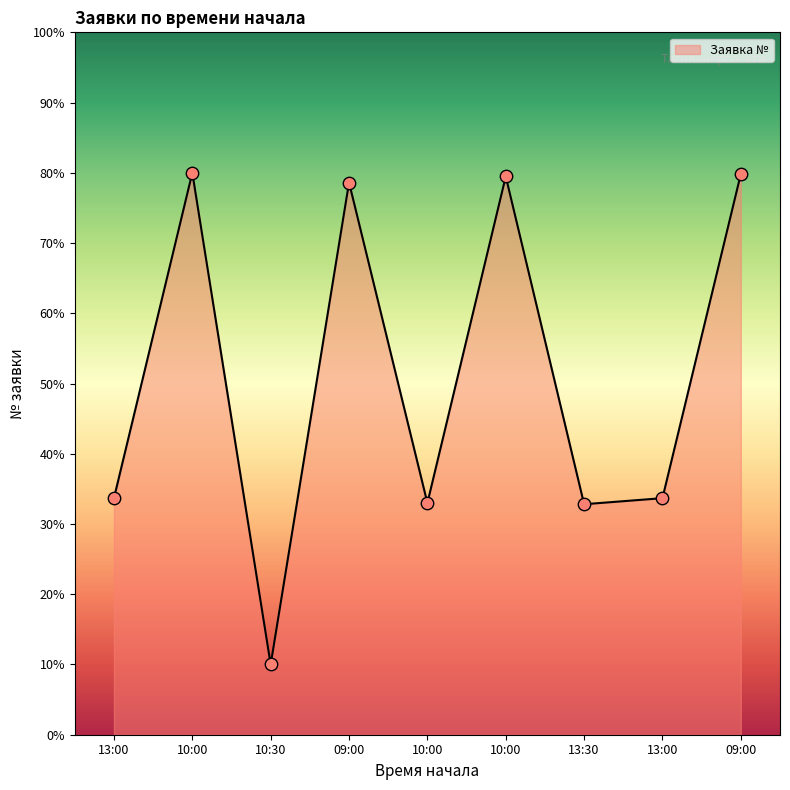

Between 09:00 and 13:30, which is larger?

09:00